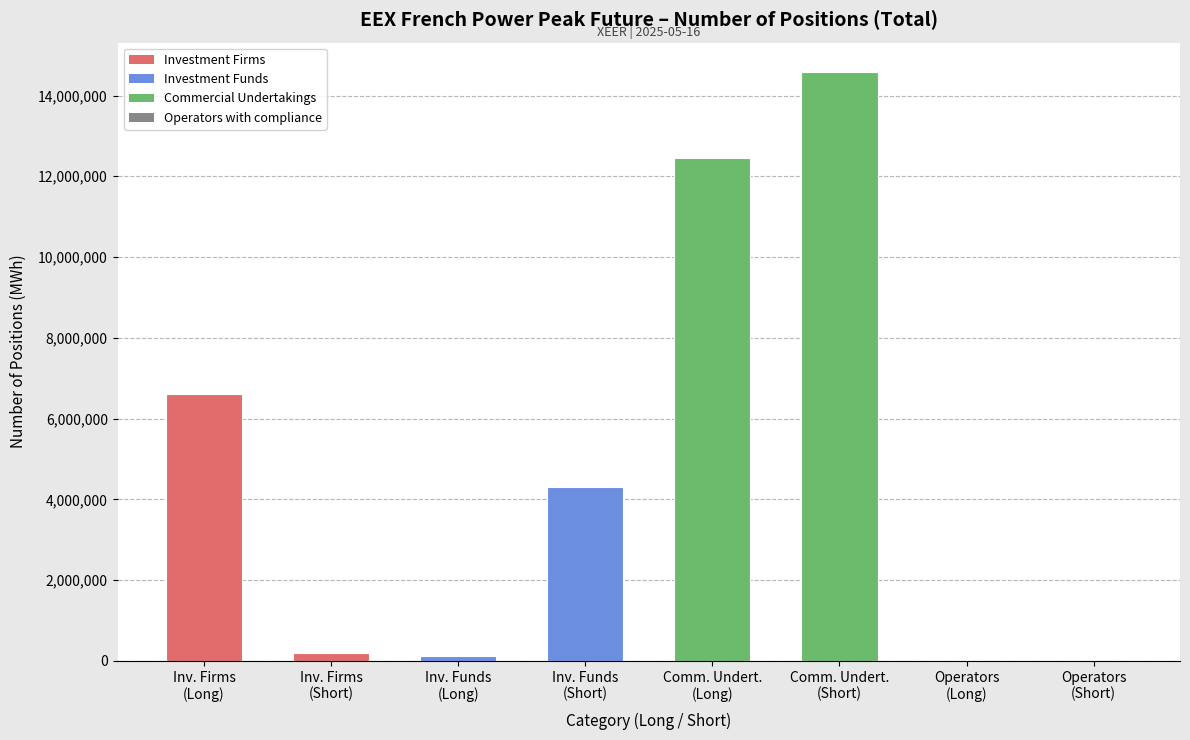

What is the sum of all values?

38265324